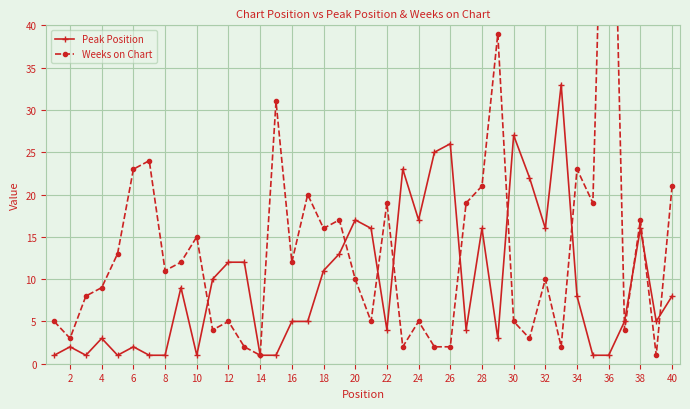

Reading left to right, what are all the values shown in this chart?

Peak Position: 1	2	1	3	1	2	1	1	9	1	10	12	12	1	1	5	5	11	13	17	16	4	23	17	25	26	4	16	3	27	22	16	33	8	1	1	5	16	5	8
Weeks on Chart: 5	3	8	9	13	23	24	11	12	15	4	5	2	1	31	12	20	16	17	10	5	19	2	5	2	2	19	21	39	5	3	10	2	23	19	87	4	17	1	21